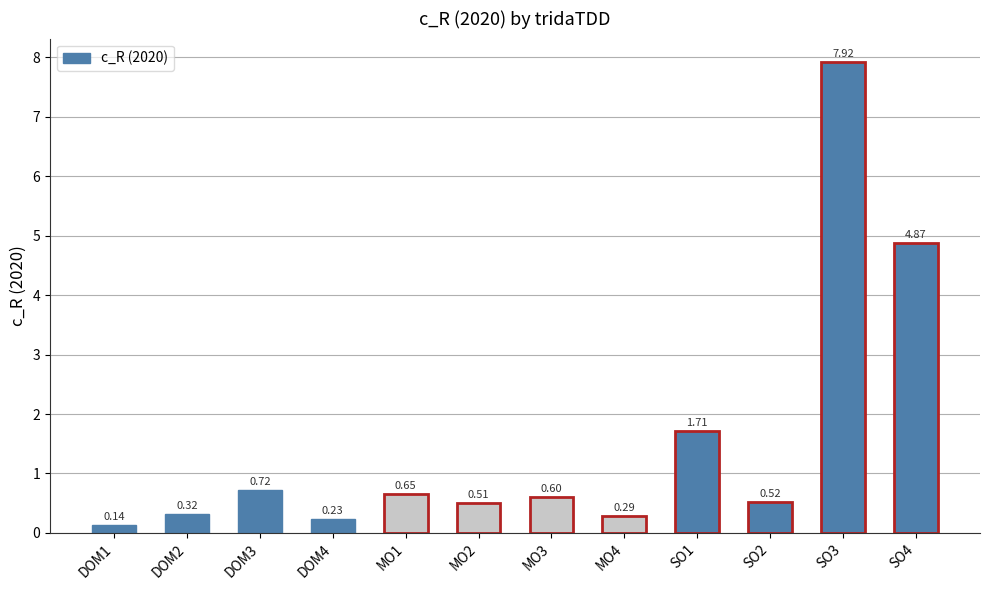

Which has a higher value, SO3 or SO4?

SO3